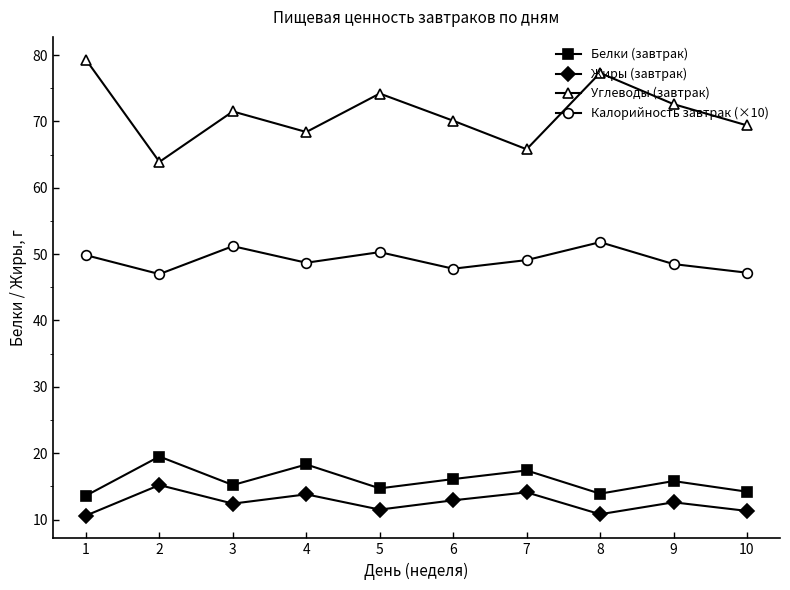

What is the smallest value displayed?

10.6